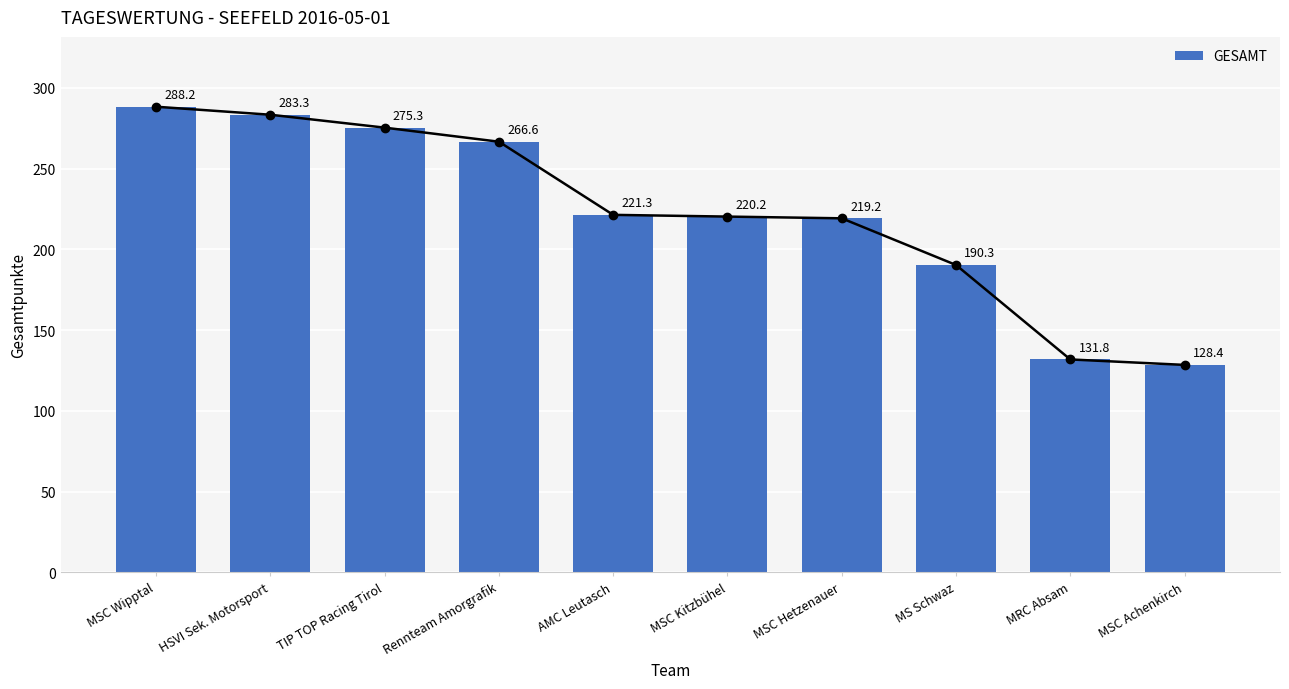

What is the change in value from MRC Absam to MSC Achenkirch?

-3.4